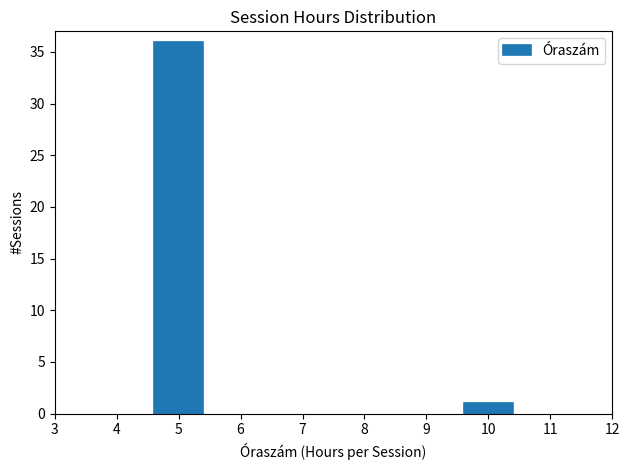

Reading left to right, extract all data points from this chart.

5=36	10=1